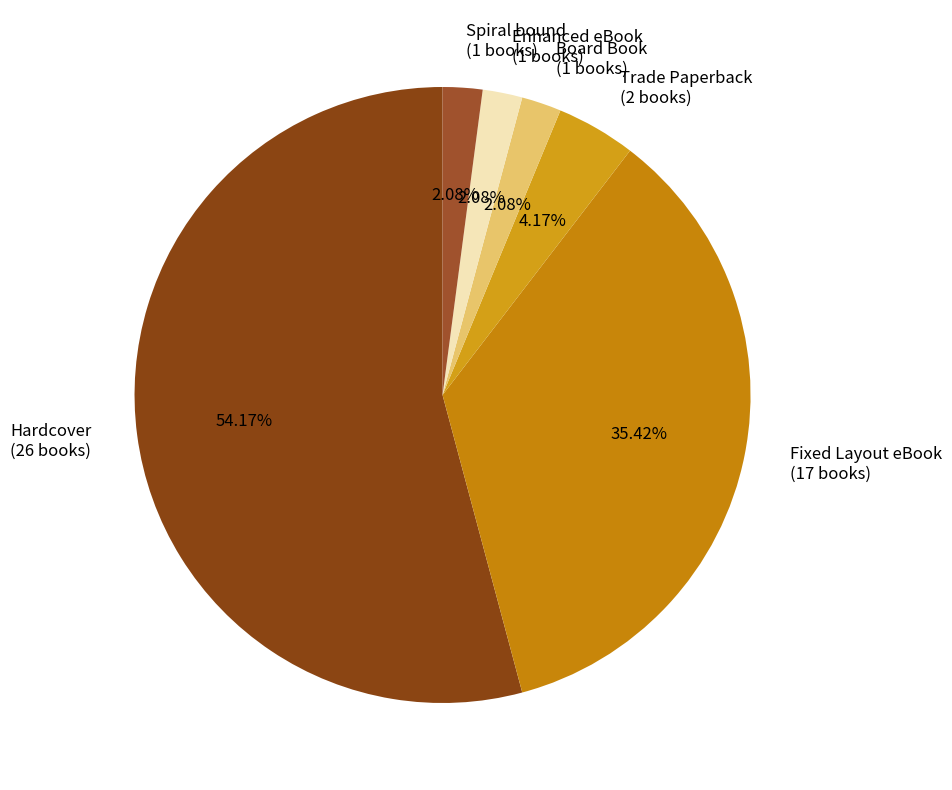

To the nearest percent, what is the average slice percentage?

17%